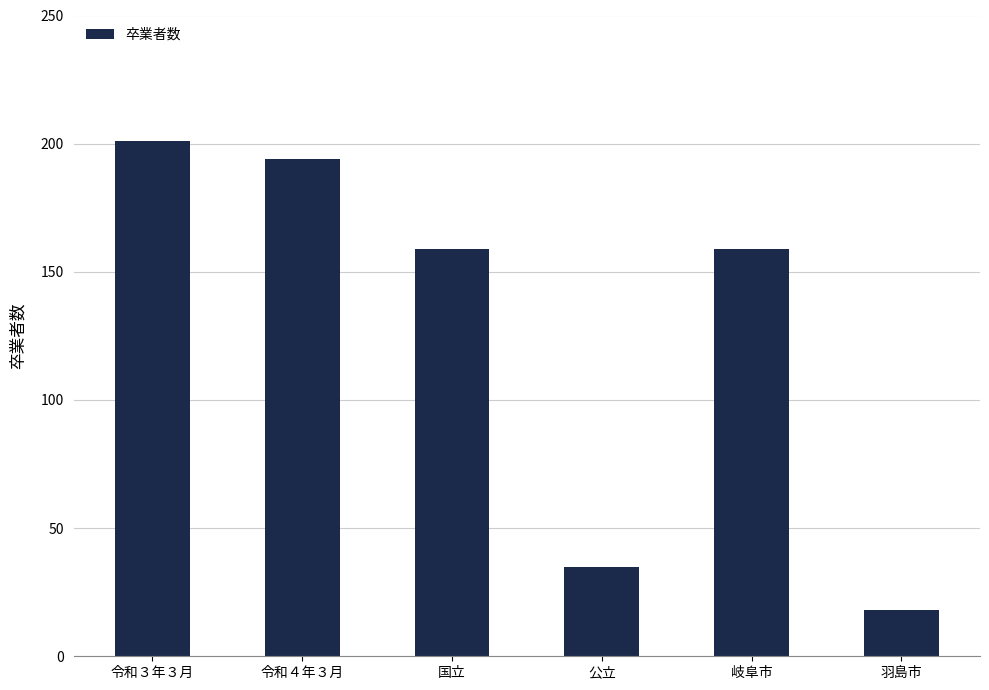

What is the sum of the values at 令和４年３月 and 岐阜市?

353